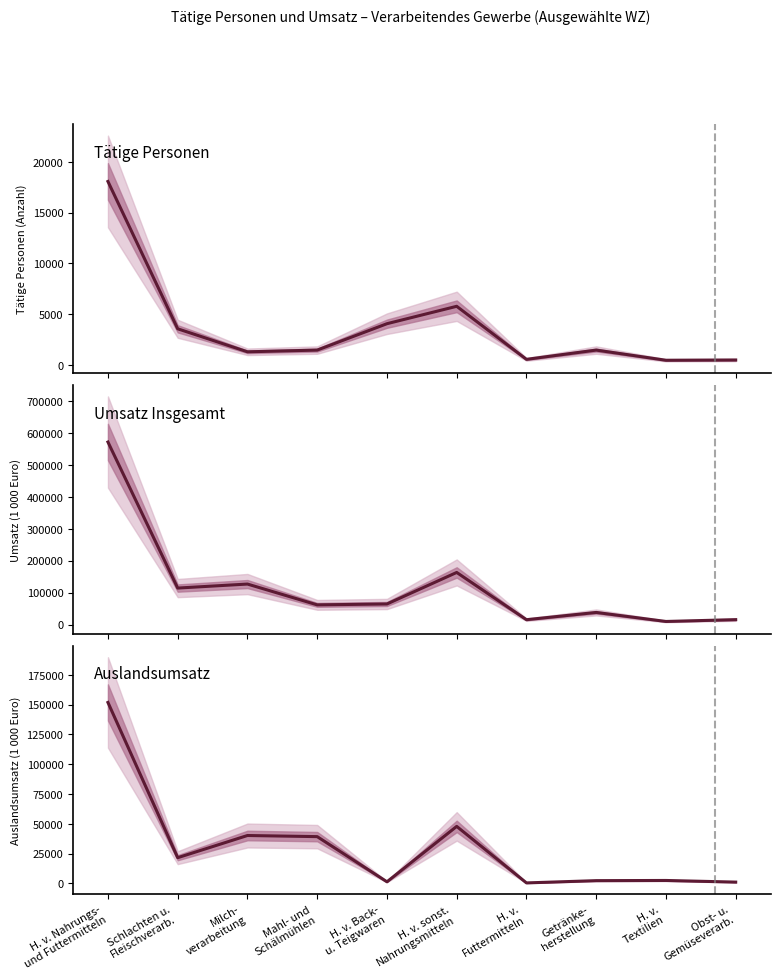

Reading left to right, list all the values displayed in this chart.

Tätige Personen: 18086.0	3560.0	1291.0	1461.0	4062.0	5778.0	547.0	1462.0	458.0	483.0
Umsatz Insgesamt: 572639.3	114358.9	126962.6	61656.8	64430.3	163393.2	15115.3	37879.3	9565.1	15265.4
Auslandsumsatz: 151868.2	21577.9	40193.9	39249.7	1342.9	47855.9	407.5	2309.9	2462.6	1086.2